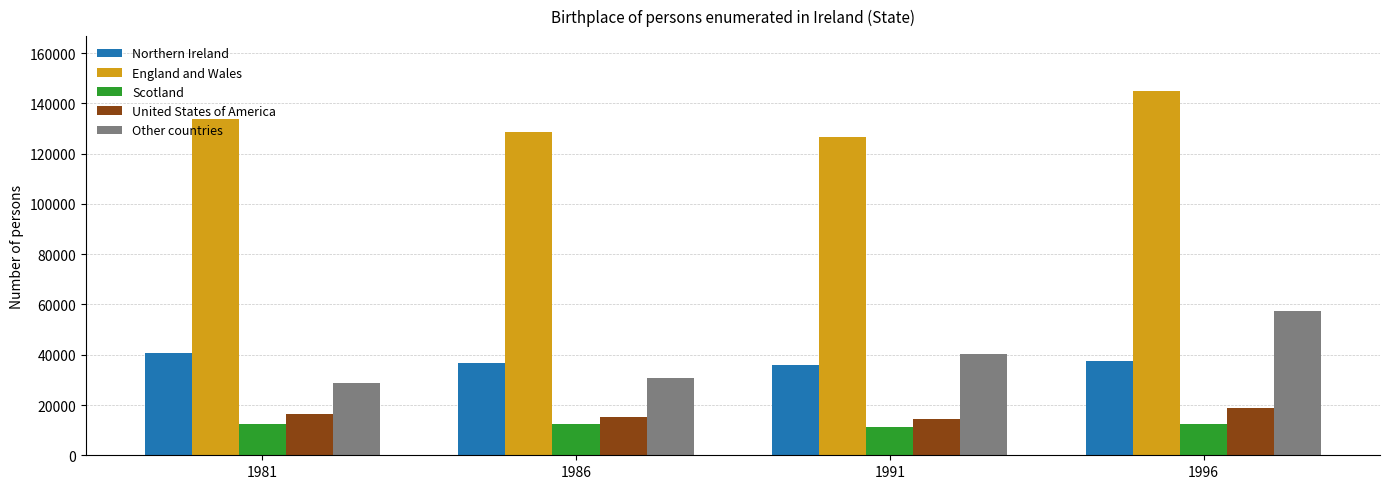

Is the value of Other countries at 1991 greater than the value of England and Wales at 1986?

No